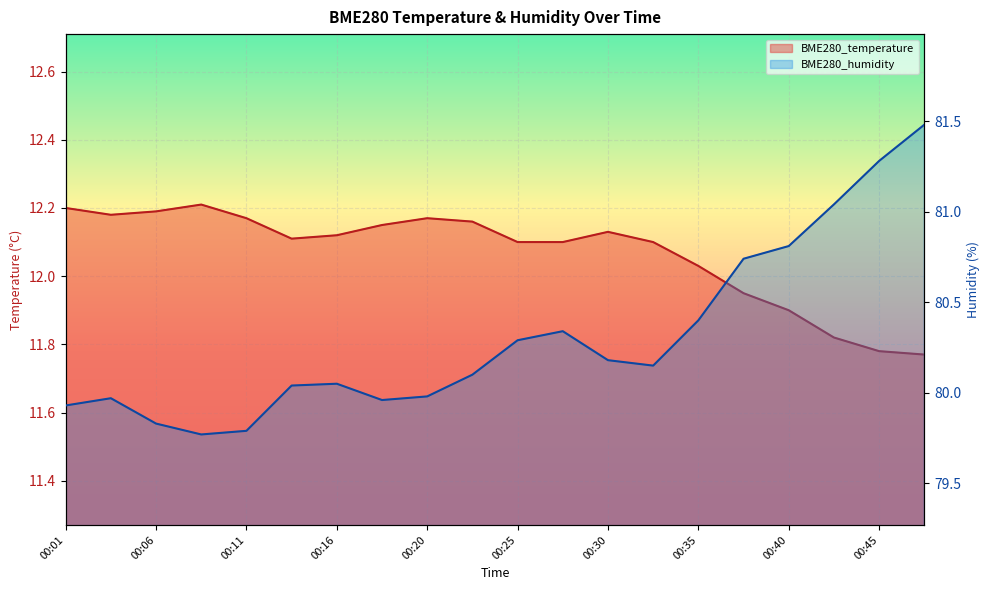

How many values in the BME280_humidity series are below 80?

7